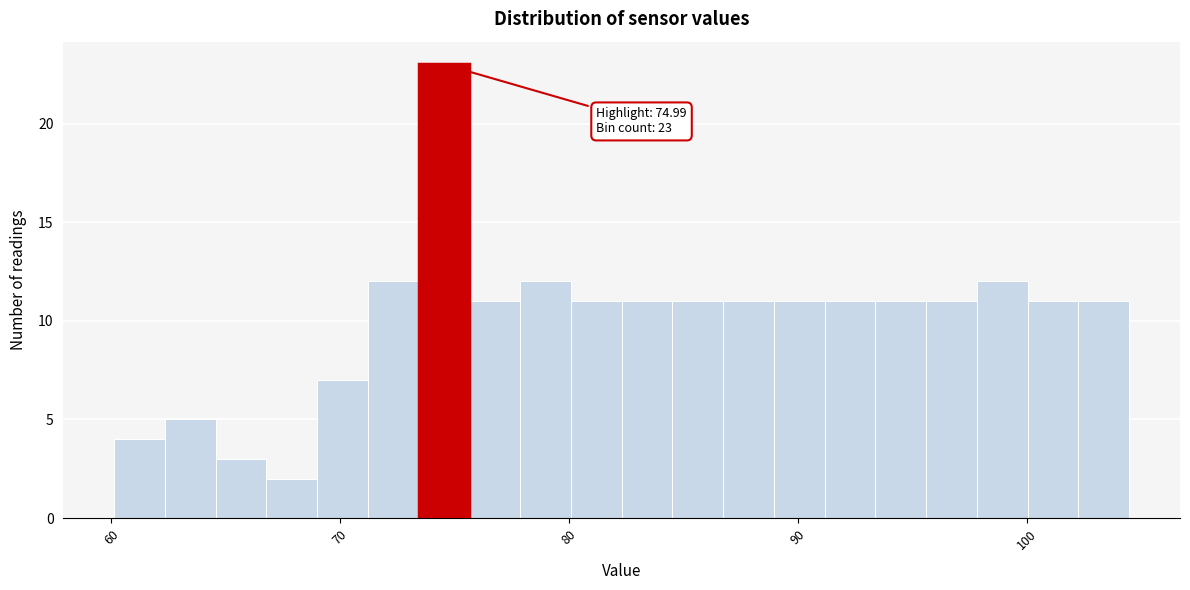

Read against the x-axis, roughly where is the centre of the tallest bar?

75